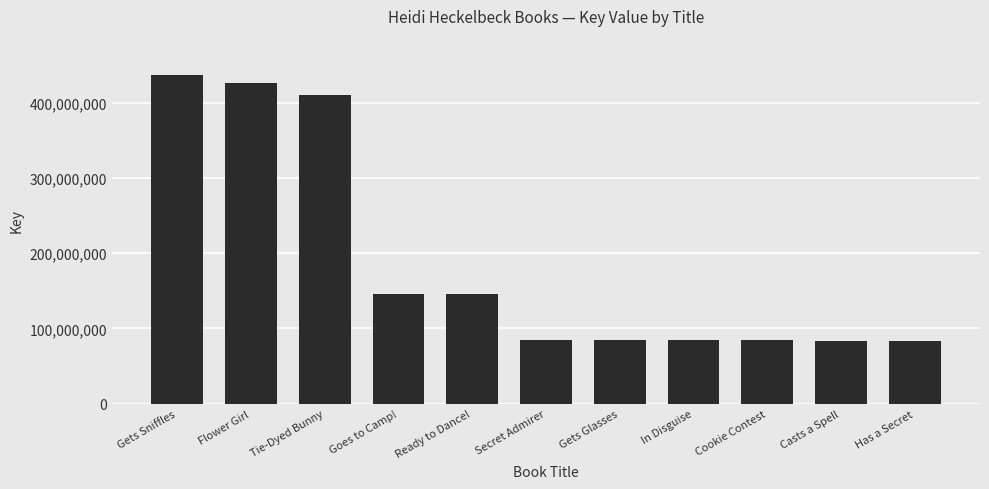

Are the bars horizontal?

No